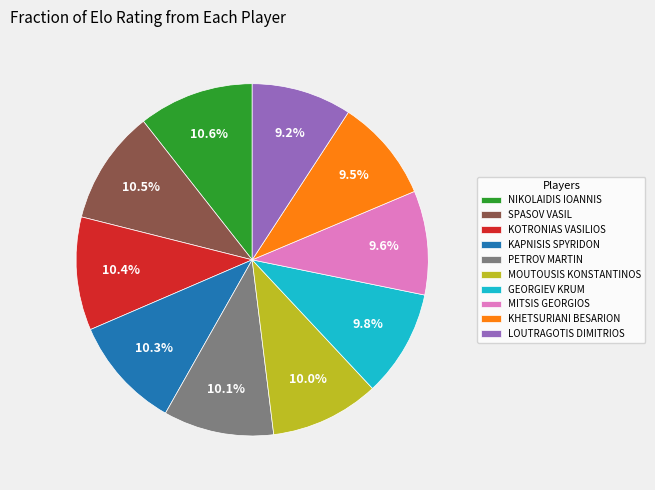

What is the total percentage of NIKOLAIDIS IOANNIS and PETROV MARTIN?

20.7%